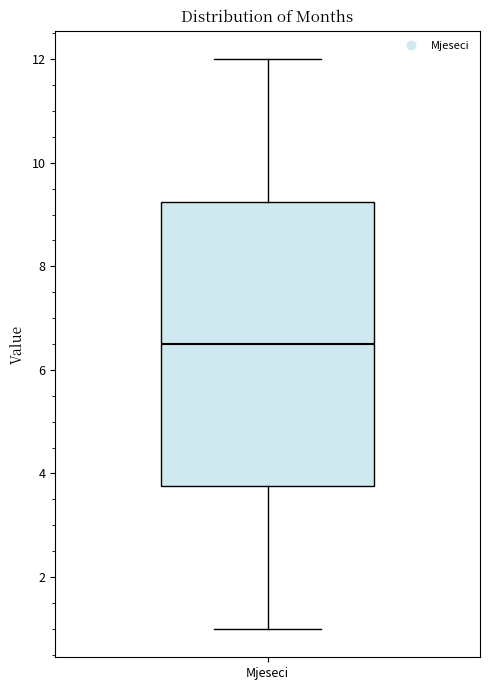

Where does the median line of the box for Mjeseci sit on the y-axis? The values are not printed on the chart, so give them approximately, as read against the axis.

6.6